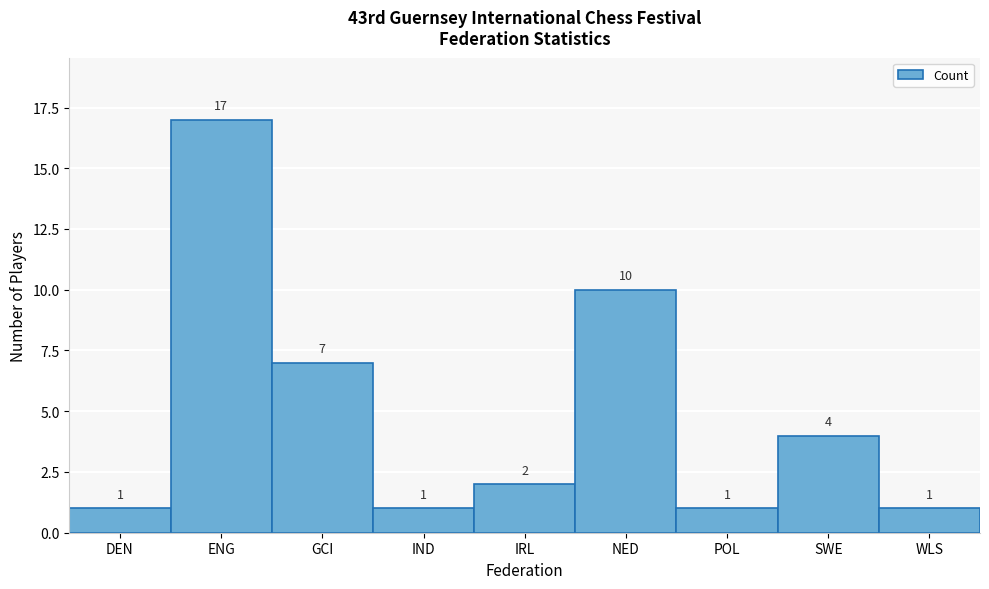

Reading left to right, list all the values displayed in this chart.

1	17	7	1	2	10	1	4	1